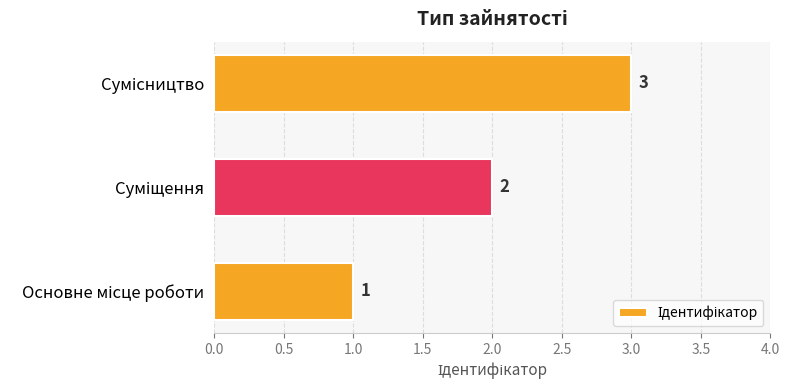

What is the maximum value shown in the chart?

3